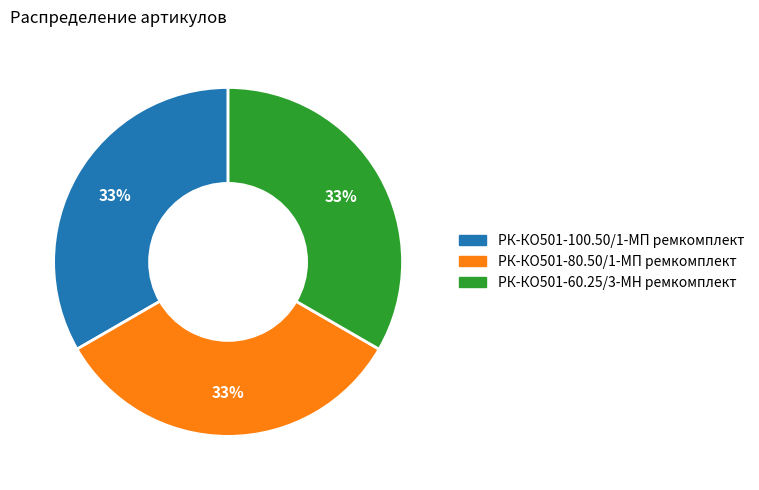

Is the sum of РК-КО501-80.50/1-МП ремкомплект and РК-КО501-60.25/3-МН ремкомплект greater than half?

Yes